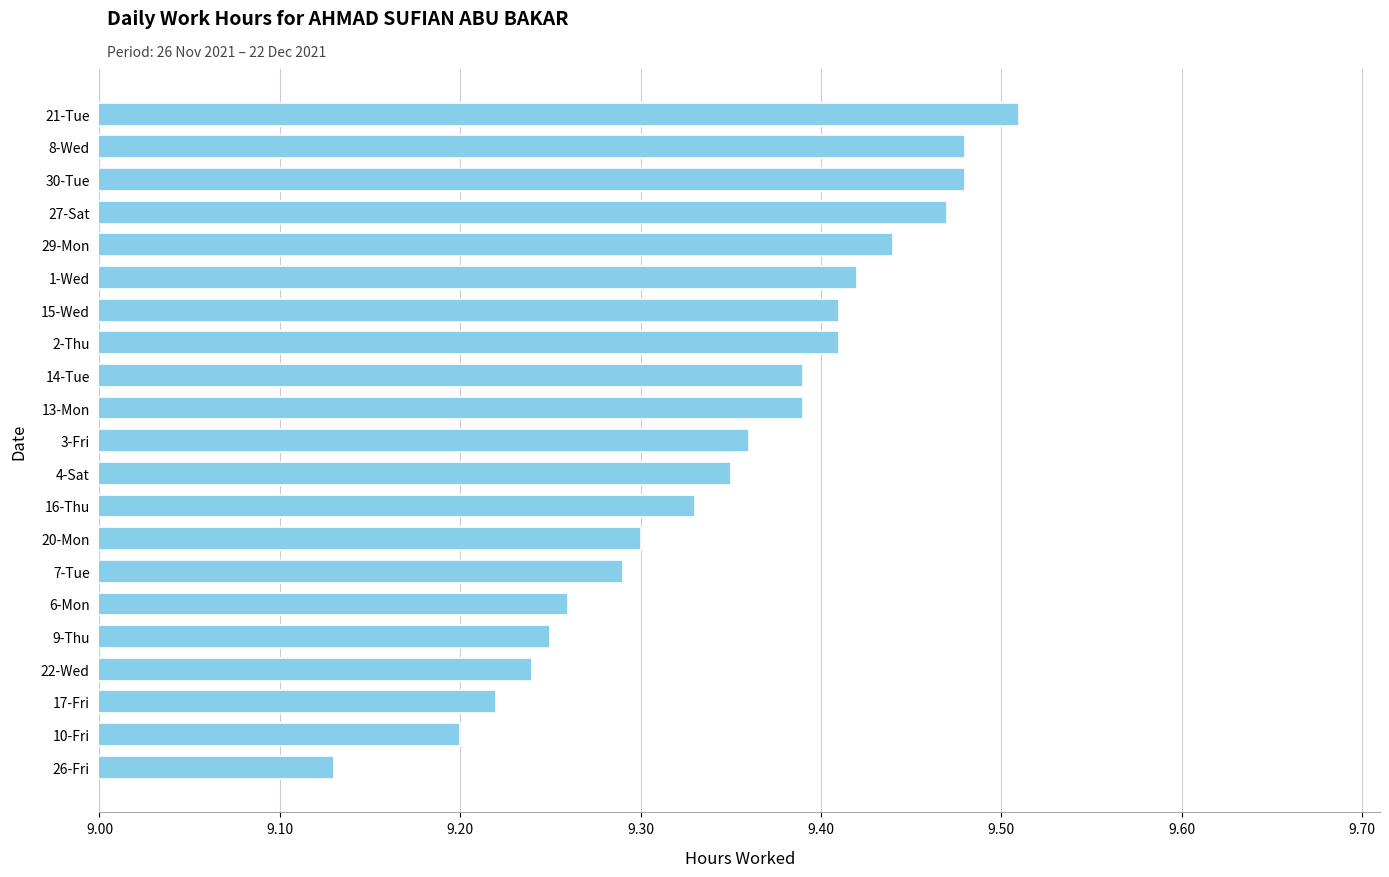

Which has a higher value, 21-Tue or 26-Fri?

21-Tue